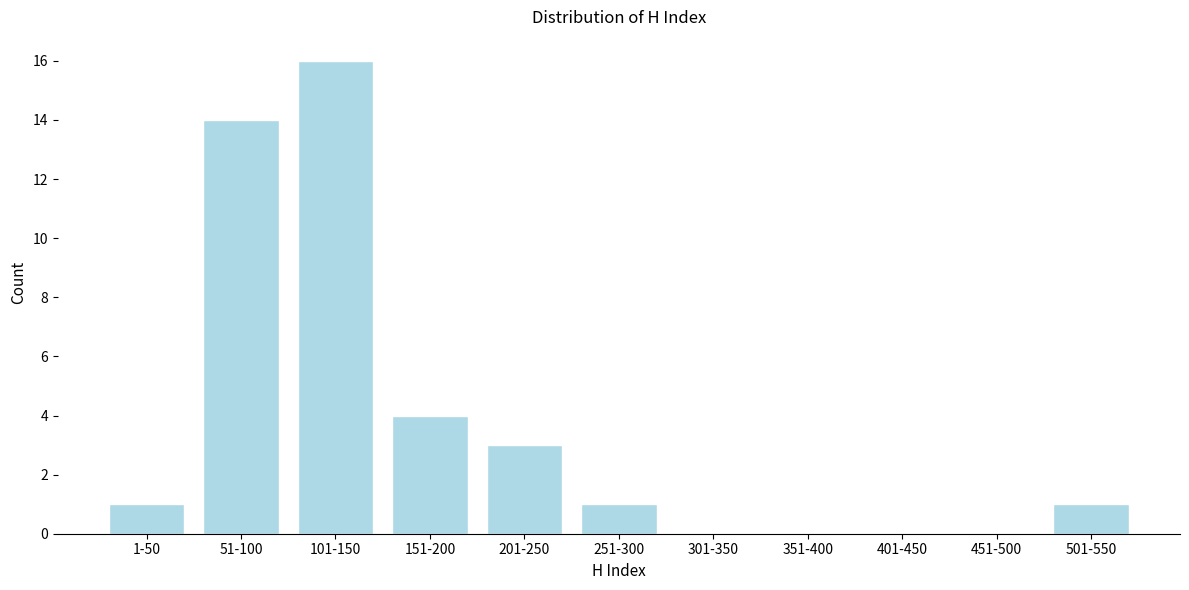

Reading left to right, extract all data points from this chart.

1-50=1	51-100=14	101-150=16	151-200=4	201-250=3	251-300=1	301-350=0	351-400=0	401-450=0	451-500=0	501-550=1